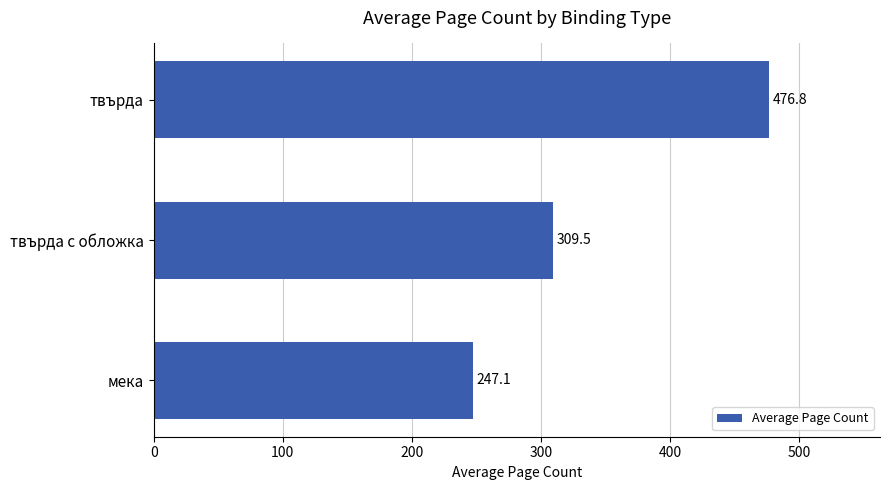

What is the approximate value at твърда?

476.8